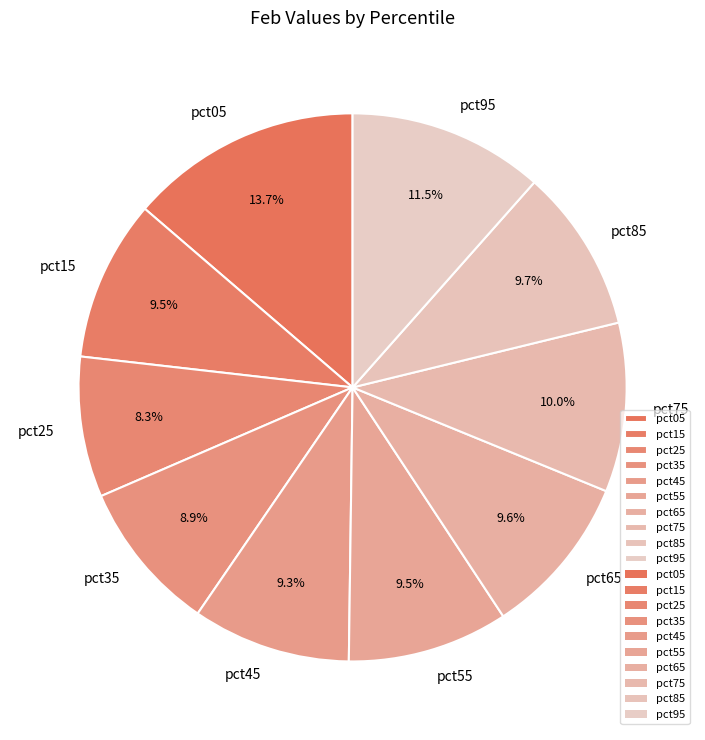

Combined, what portion of the pie is pct45 and pct65?

18.9%